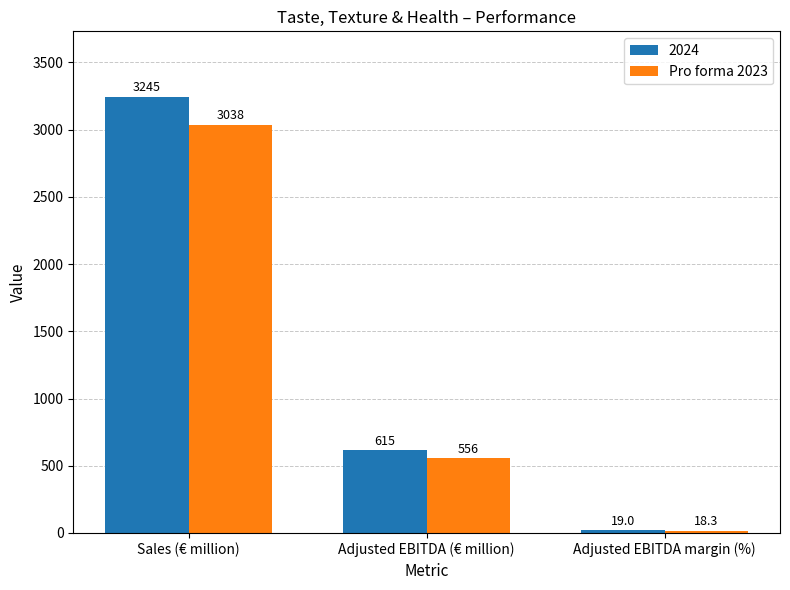

Count the 2024 values in the range 19 to 3245.

3